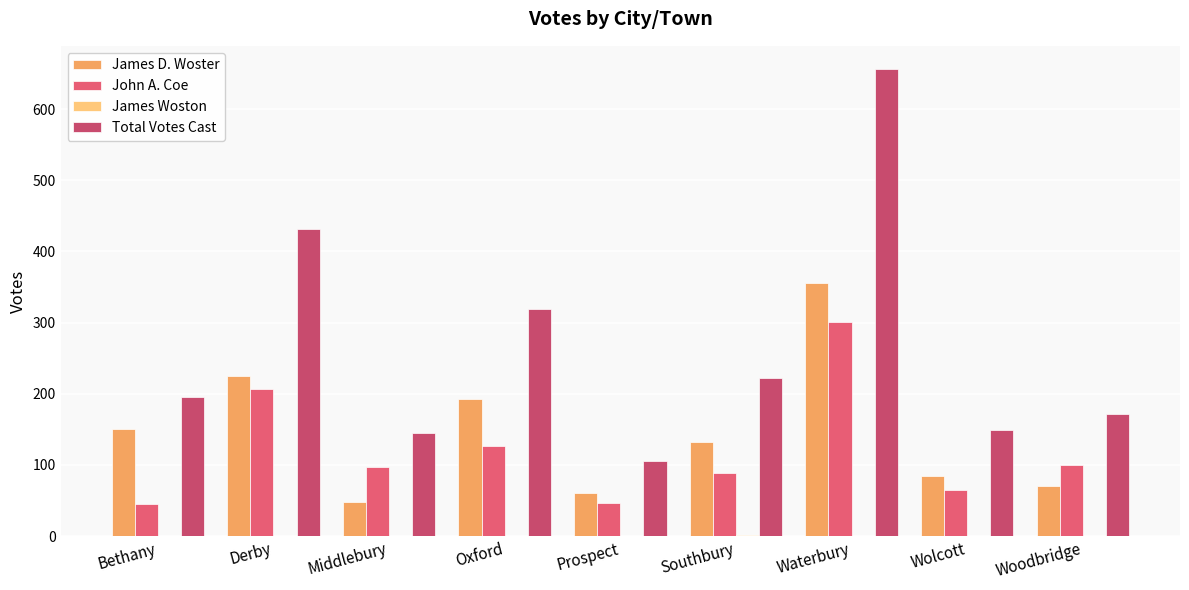

List the series in order of their peak value, highest first.

Total Votes Cast, James D. Woster, John A. Coe, James Woston